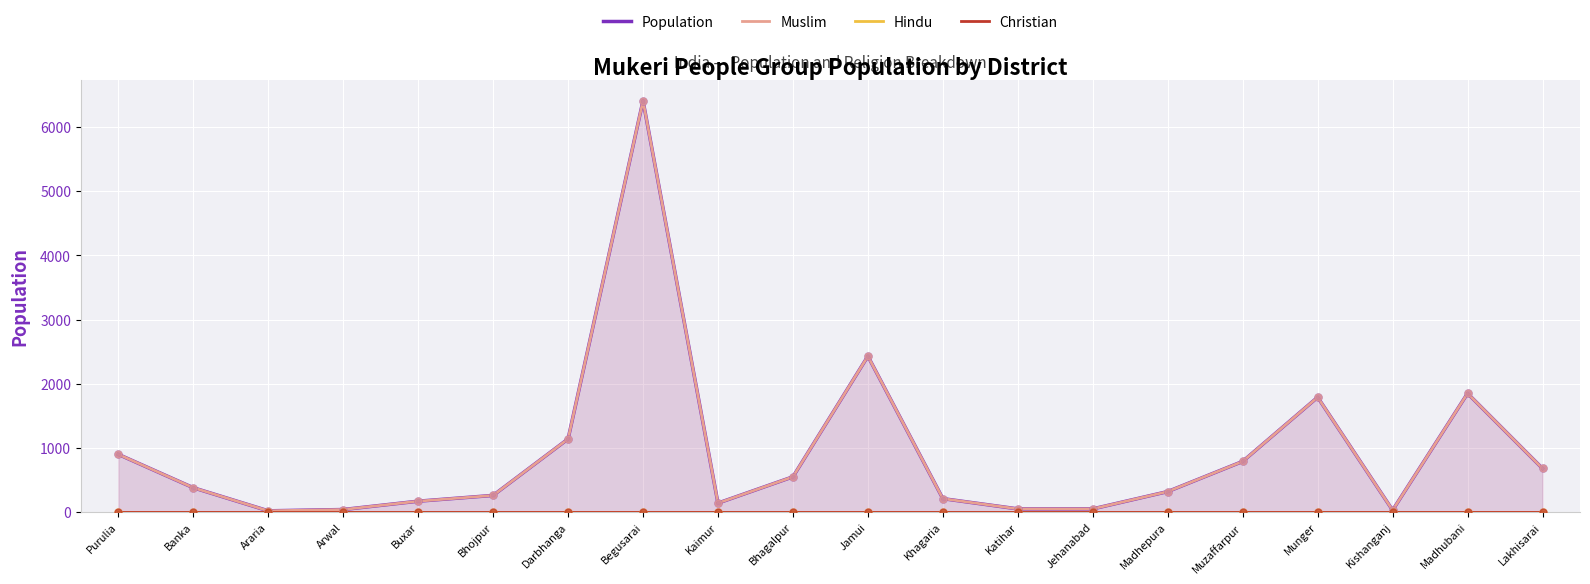

What are all the series names shown in the legend?

Population, Muslim, Hindu, Christian